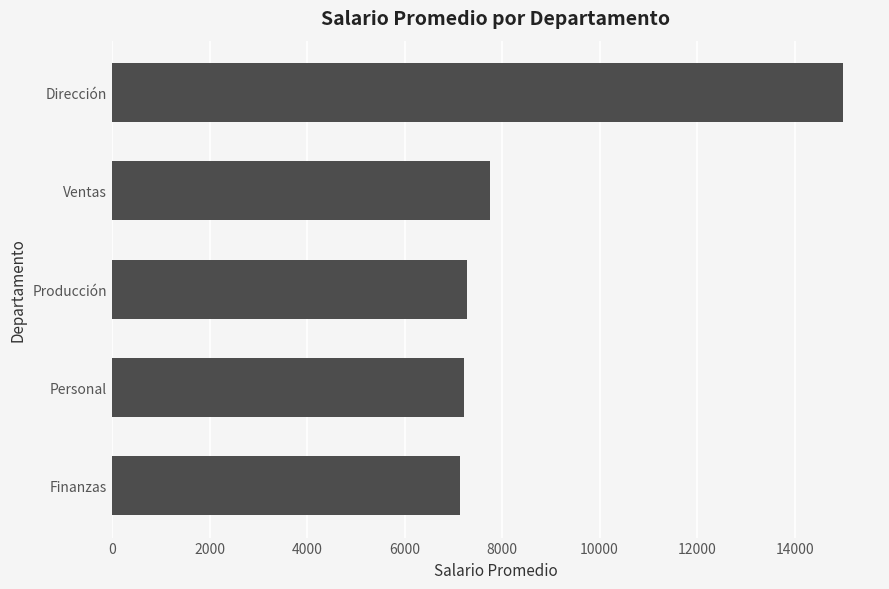

What is the change in value from Ventas to Producción?

-475.7